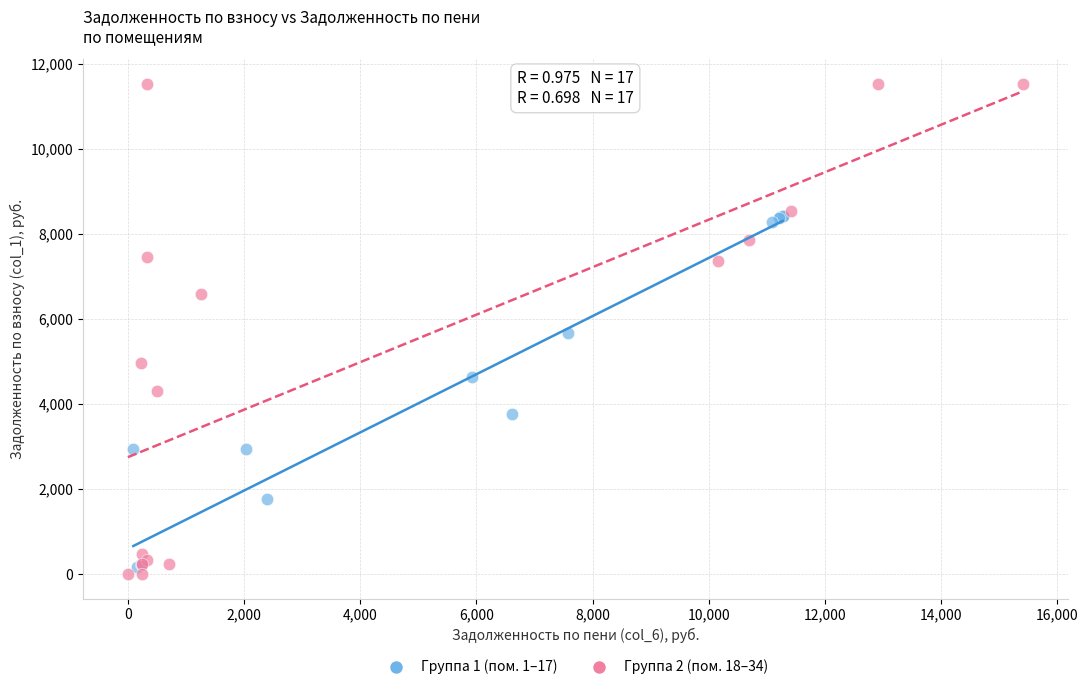

Which series reaches the minimum Y coordinate?

Группа 2 (пом. 18–34)